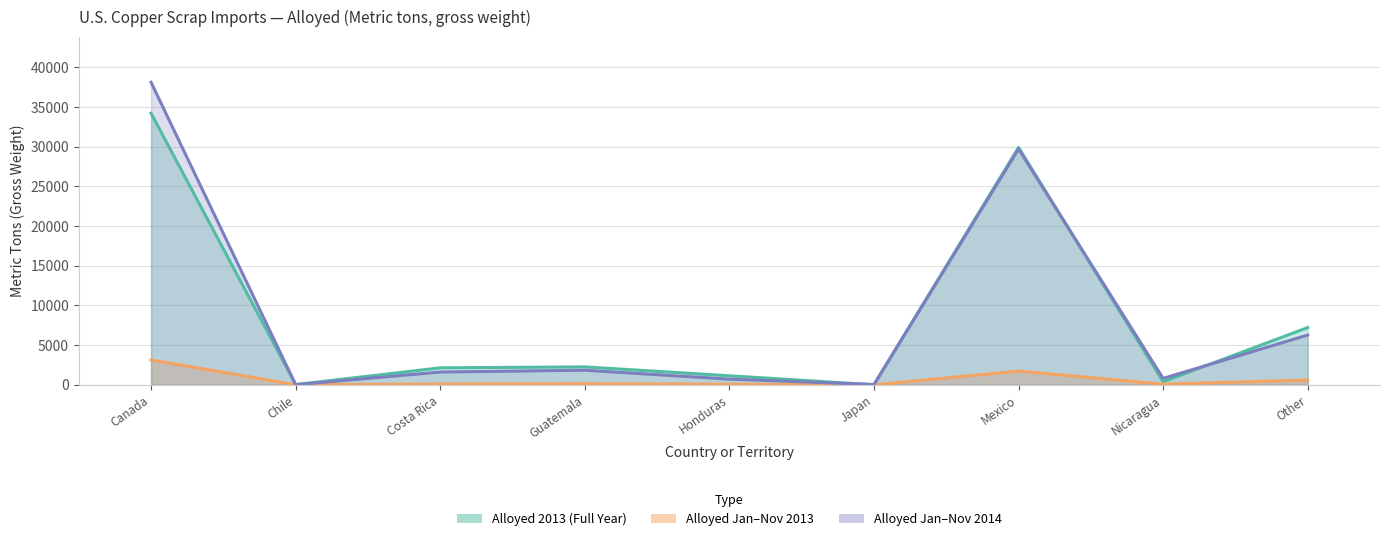

Does the chart have visible grid lines?

Yes